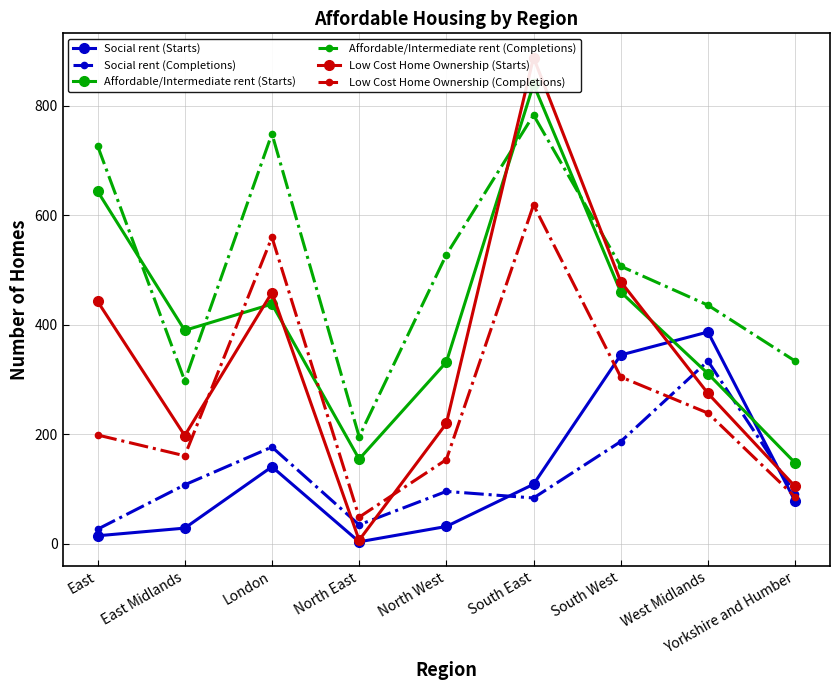

Where is Affordable/Intermediate rent (Starts) nearest to the value 493?

South West